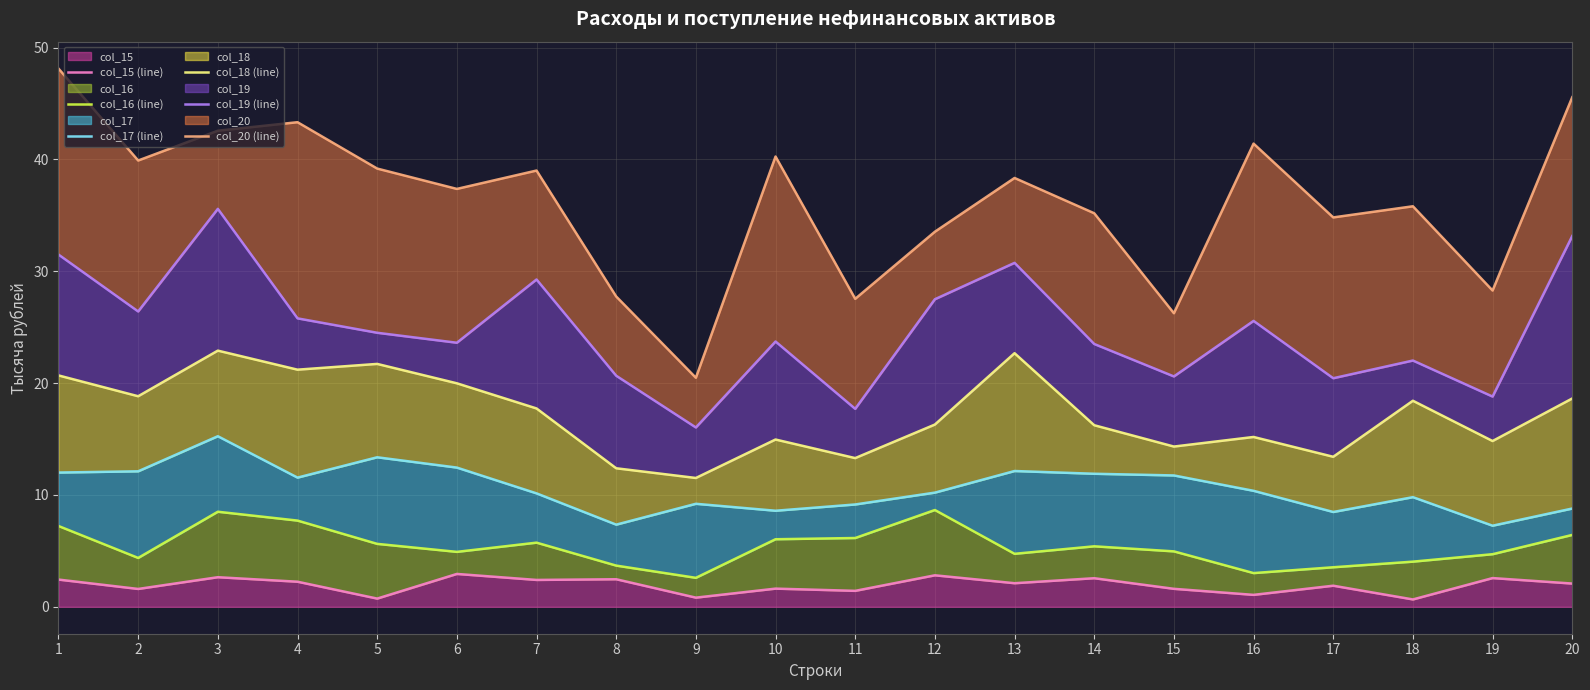

Is it true that col_15 equals 2.6 at 14?

True